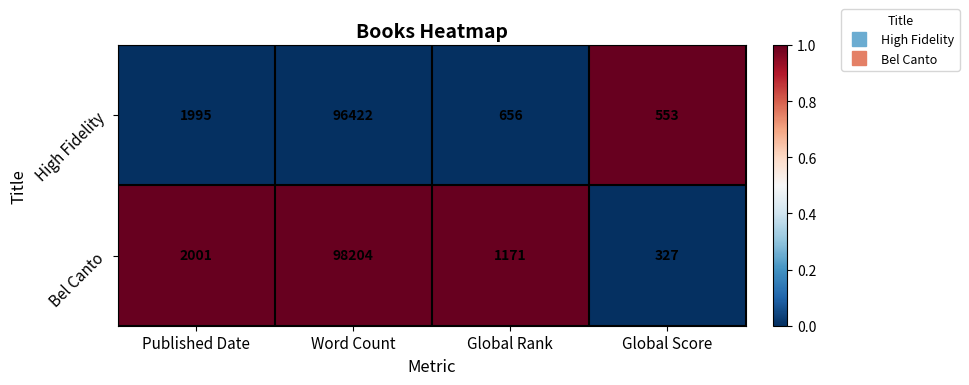

What is the average value of the Bel Canto series?

25426